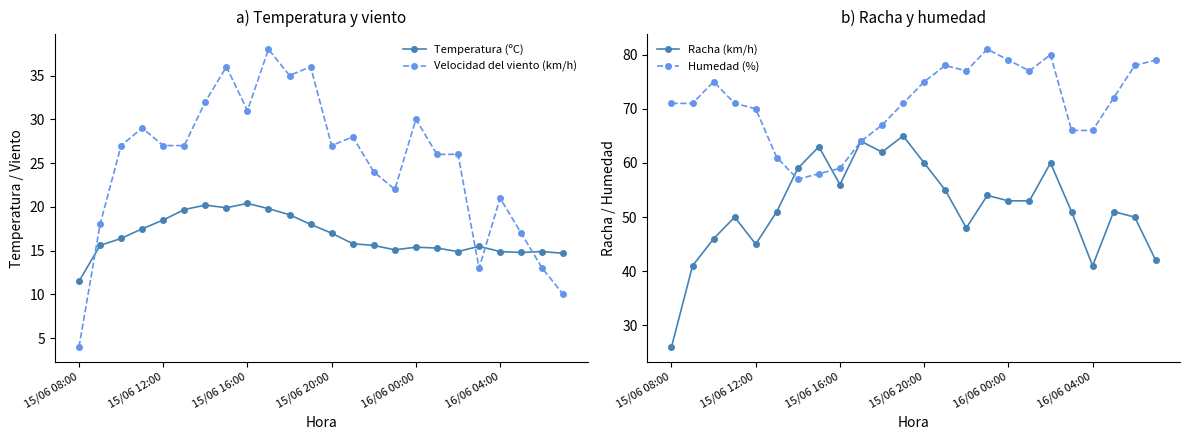

Which label corresponds to the smallest value in the chart?

15/06 08:00